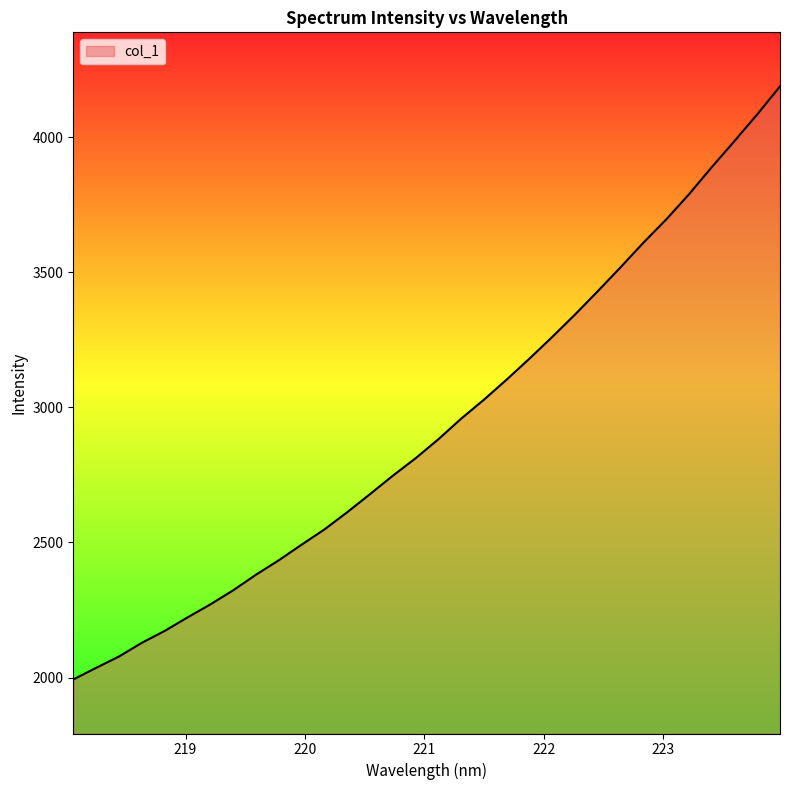

What is the smallest value displayed?

1992.9